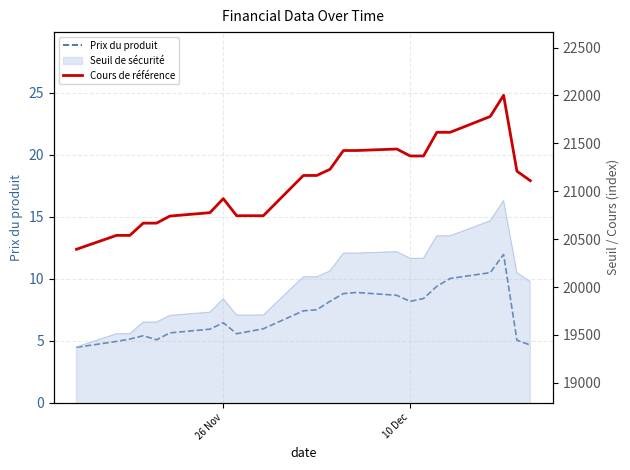

True or false: Cours de référence and Prix du produit cross at least once.

False